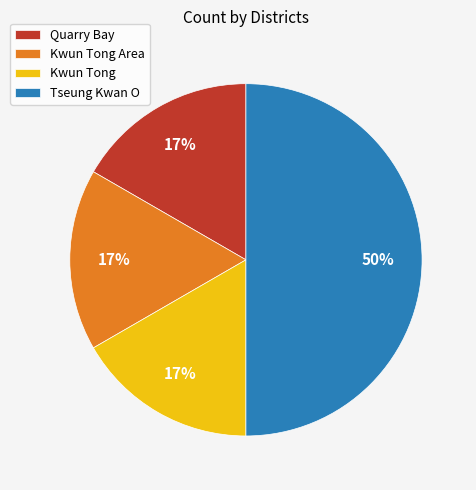

Combined, do Quarry Bay and Kwun Tong Area account for over 50%?

No